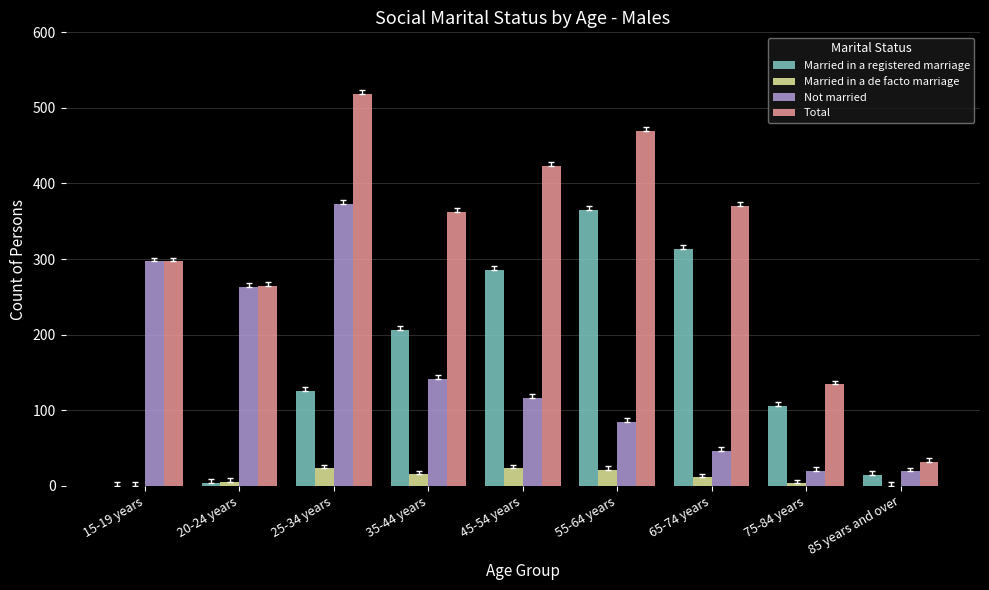

What are all the series names shown in the legend?

Married in a registered marriage, Married in a de facto marriage, Not married, Total